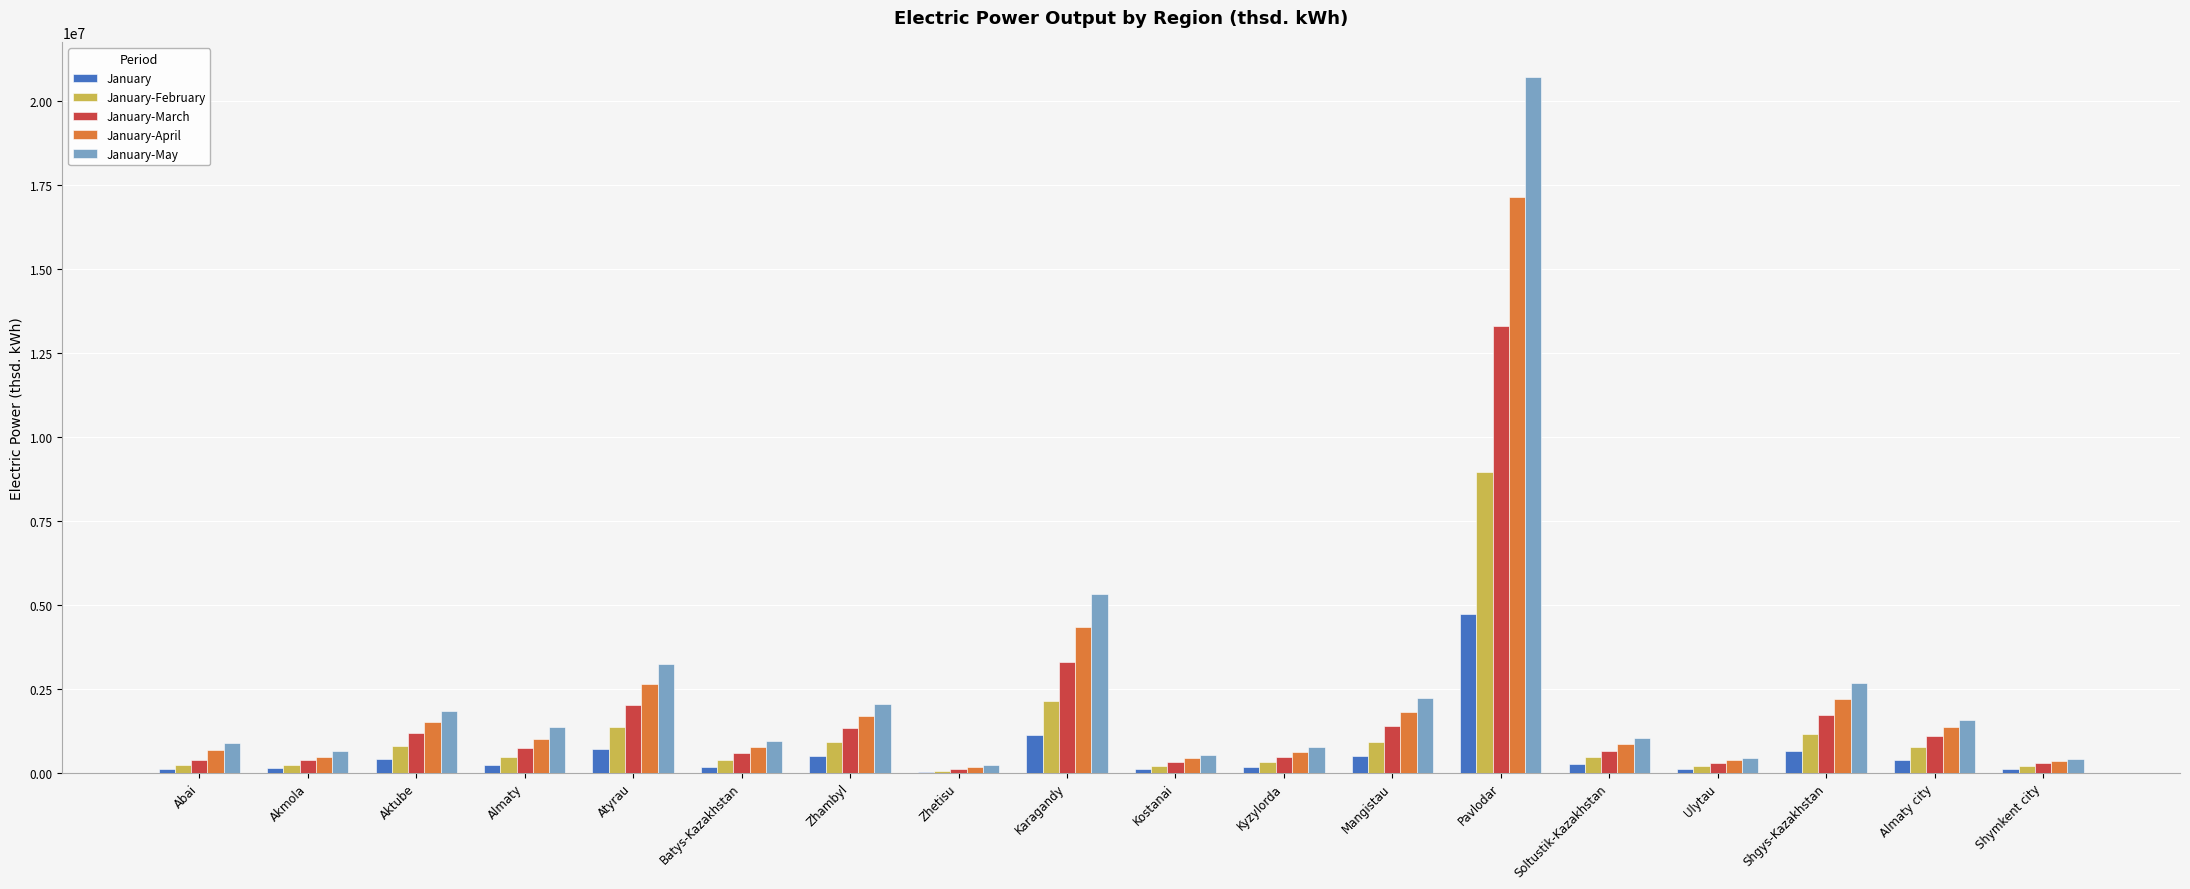

True or false: January-April has a value of 2793752.4 at Zhambyl.

False